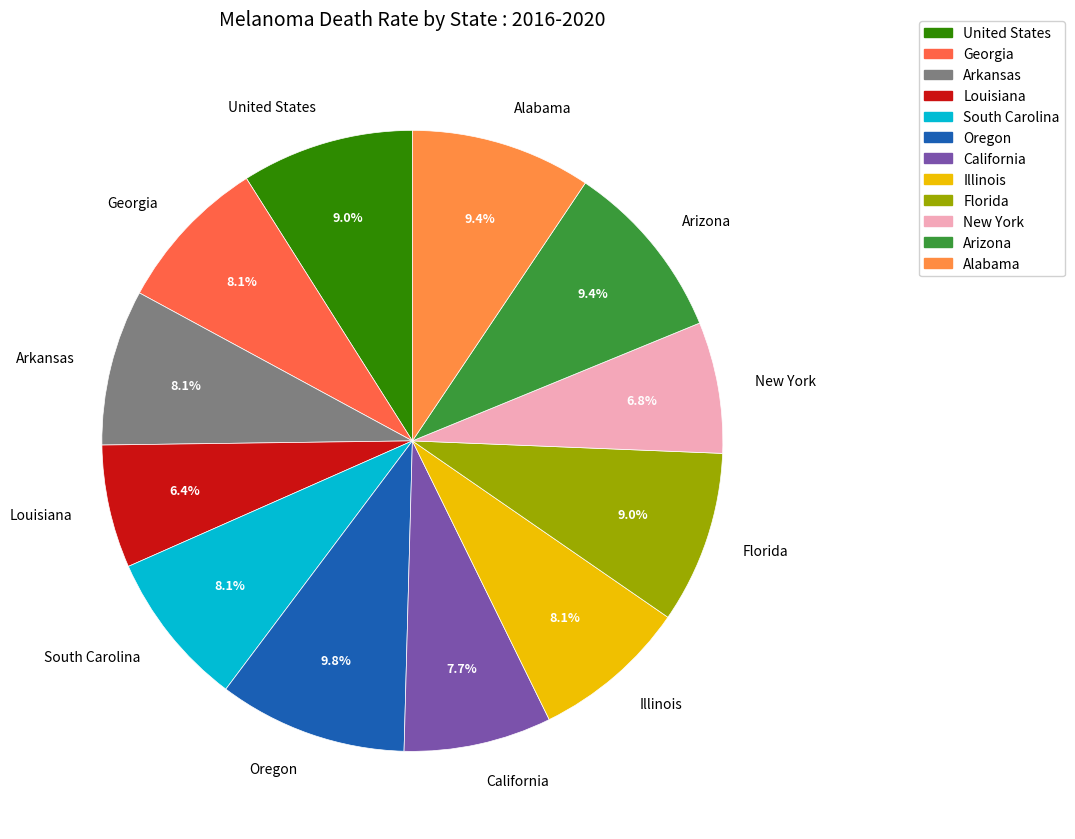

What is the ratio of the value at Arizona to the value at Arkansas?

1.2